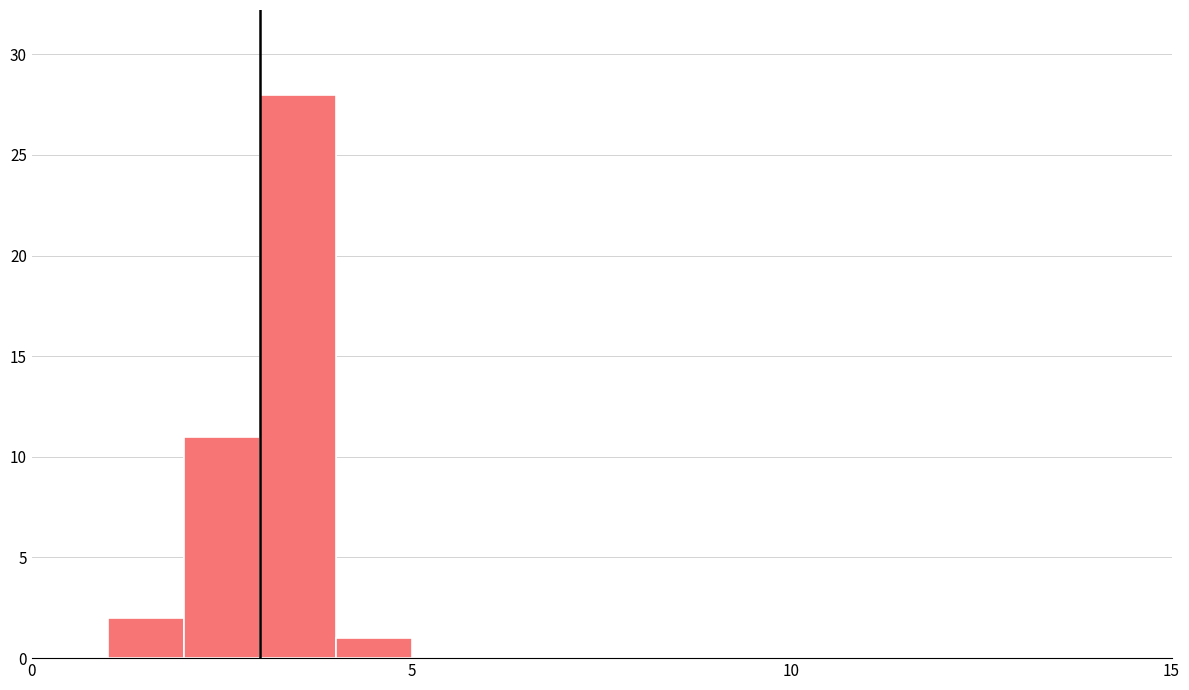

Around what value on the x-axis is the tallest bar? Give the approximate position of its centre, as read against the axis.

3.5